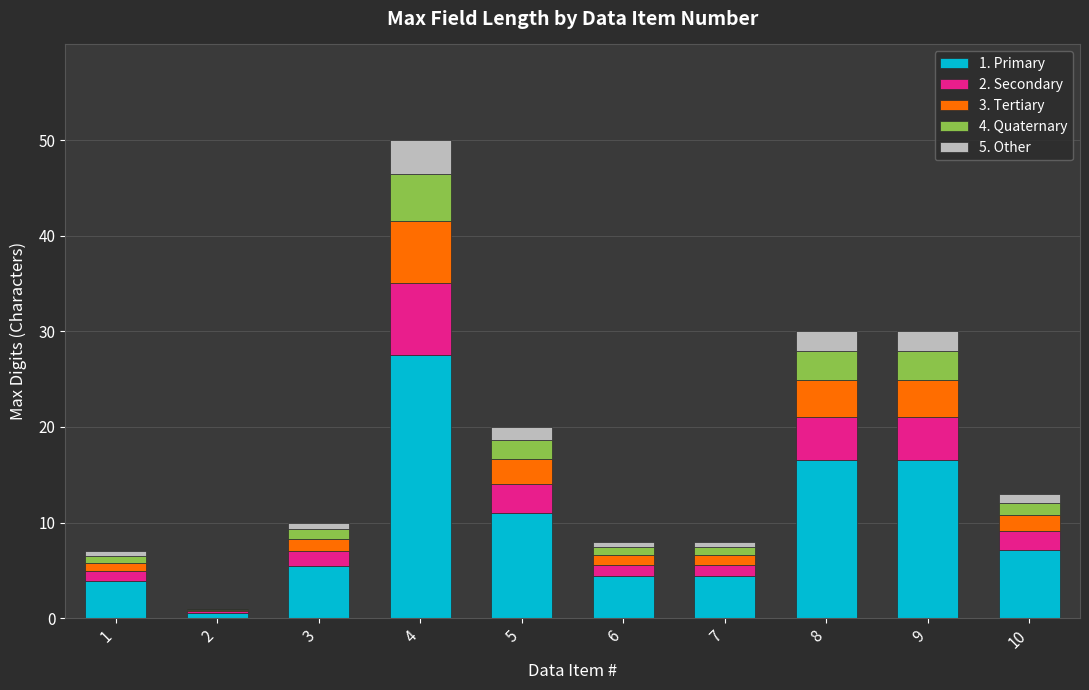

What is the sum of all 1. Primary values?

97.4